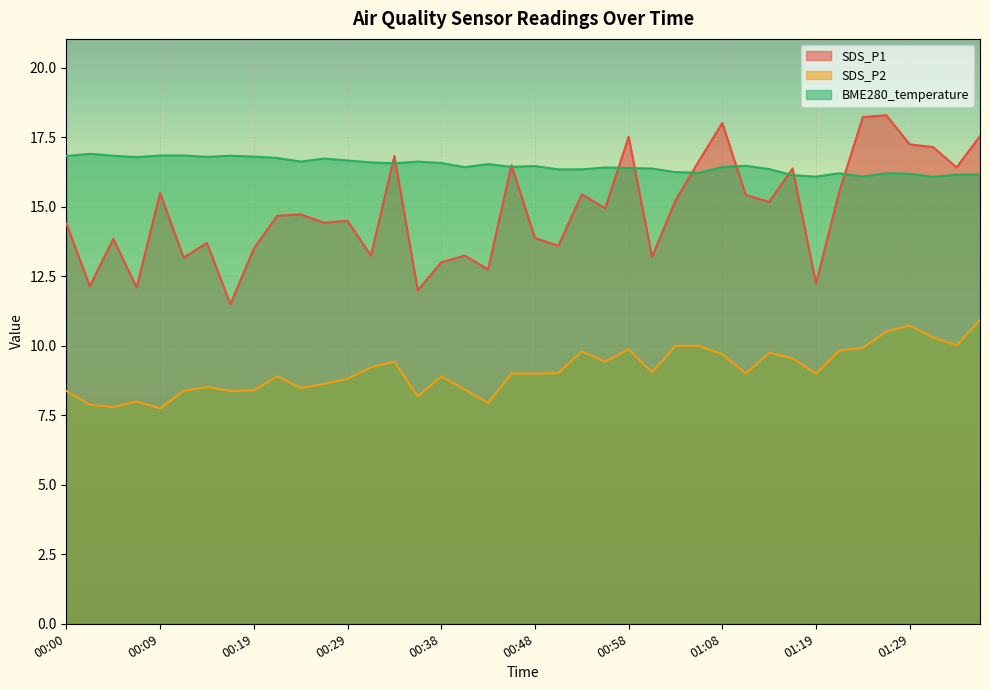

Reading right to left, what are all the values shown in this chart?

SDS_P1: 17.6	16.4	17.1	17.2	18.3	18.2	15.6	12.2	16.4	15.2	15.4	18.0	16.6	15.2	13.2	17.5	14.9	15.4	13.6	13.9	16.5	12.8	13.2	13.0	12.0	16.8	13.2	14.5	14.4	14.7	14.7	13.5	11.5	13.7	13.2	15.5	12.1	13.8	12.2	14.4
SDS_P2: 10.9	10.0	10.3	10.7	10.5	9.9	9.8	9.0	9.6	9.8	9.0	9.7	10.0	10.0	9.1	9.9	9.4	9.8	9.0	9.0	9.0	8.0	8.4	8.9	8.2	9.4	9.2	8.8	8.6	8.5	8.9	8.4	8.4	8.5	8.4	7.8	8.0	7.8	7.9	8.4
BME280_temperature: 16.2	16.2	16.1	16.2	16.2	16.1	16.2	16.1	16.1	16.4	16.5	16.4	16.2	16.2	16.4	16.4	16.4	16.4	16.4	16.5	16.4	16.5	16.4	16.6	16.6	16.6	16.6	16.7	16.7	16.6	16.8	16.8	16.8	16.8	16.9	16.9	16.8	16.8	16.9	16.8